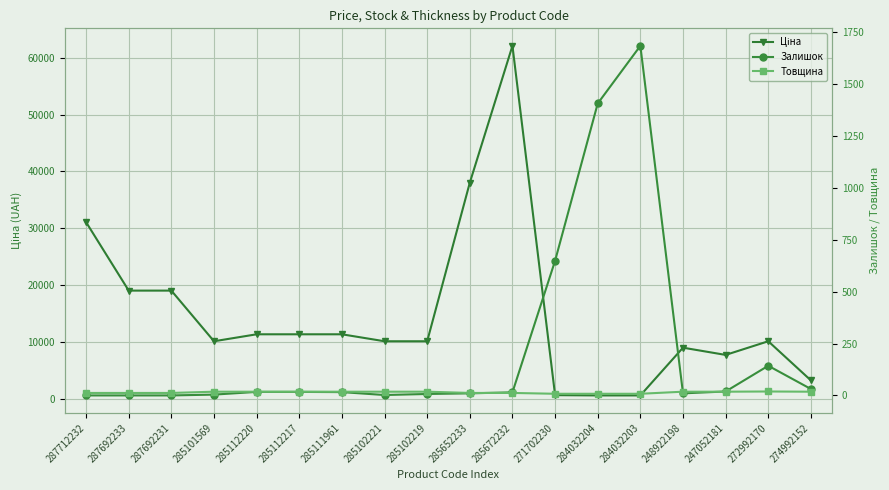

Rank the series at 284032204 from highest to lowest value.

Залишок, Ціна, Товщина